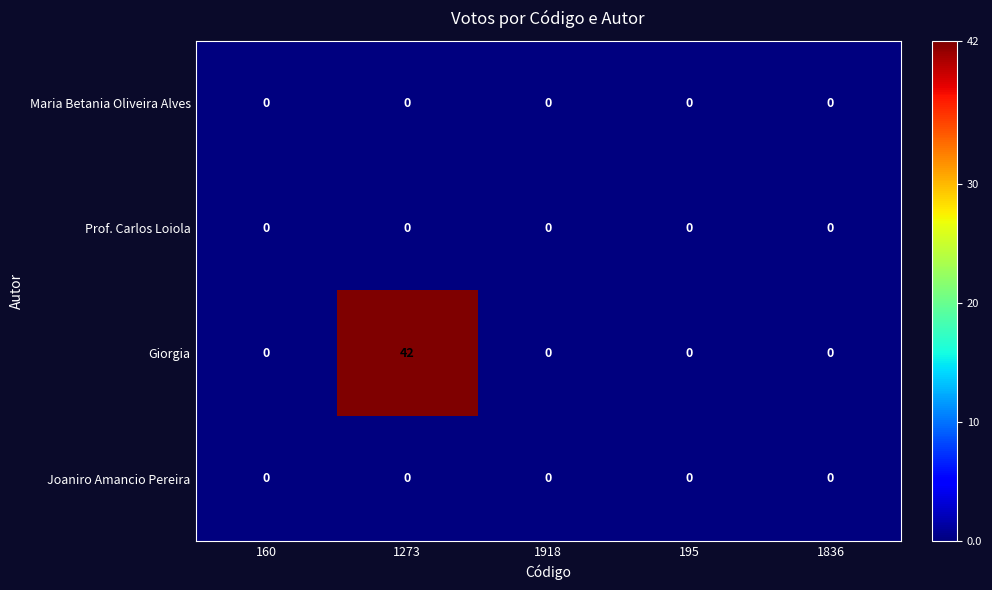

Reading left to right, extract all data points from this chart.

Maria Betania Oliveira Alves: 0	0	0	0	0
Prof. Carlos Loiola: 0	0	0	0	0
Giorgia: 0	42	0	0	0
Joaniro Amancio Pereira: 0	0	0	0	0